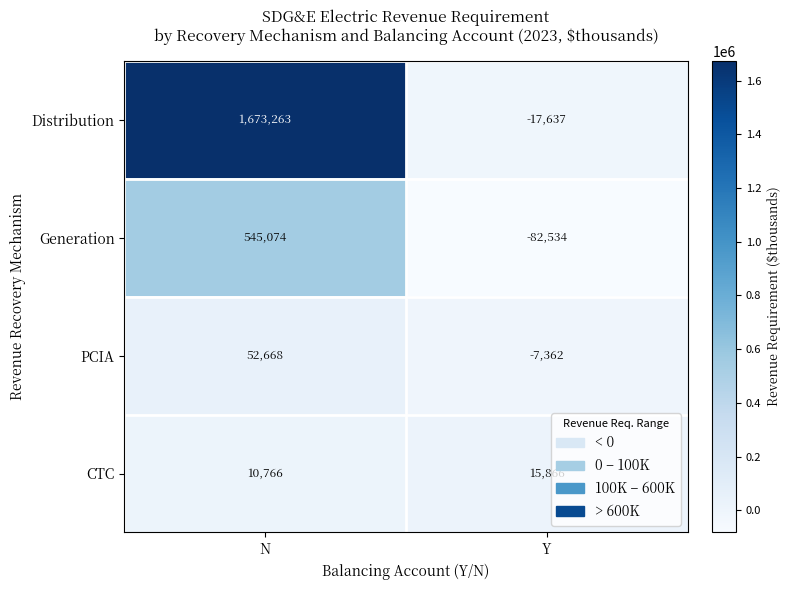

Reading left to right, transcribe all the data shown in this chart.

Distribution: N=1673263	Y=-17637
Generation: N=545074	Y=-82534
PCIA: N=52668	Y=-7362
CTC: N=10766	Y=15866